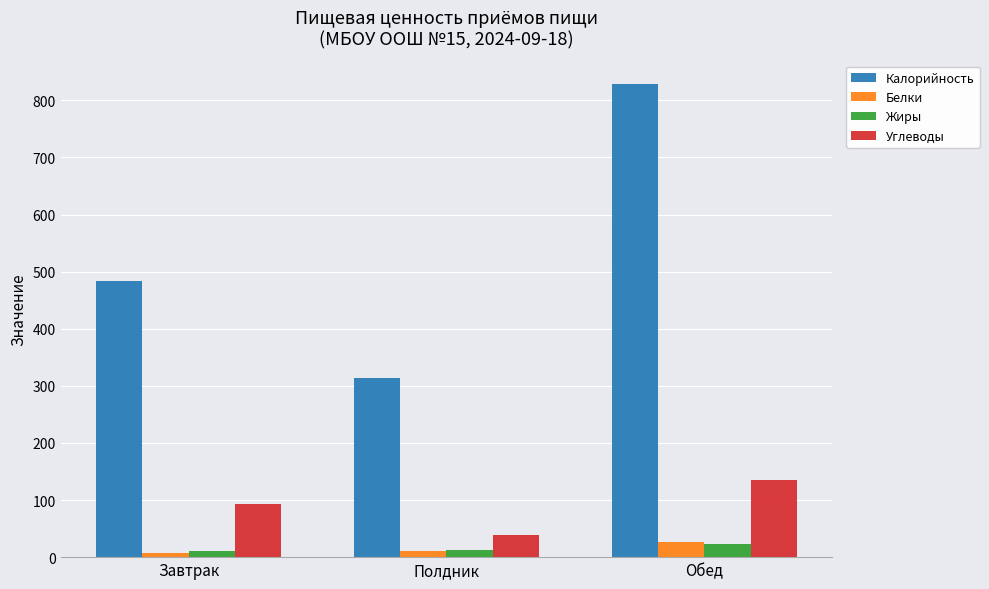

What is the spread (max minus min) of values at Обед?

804.3